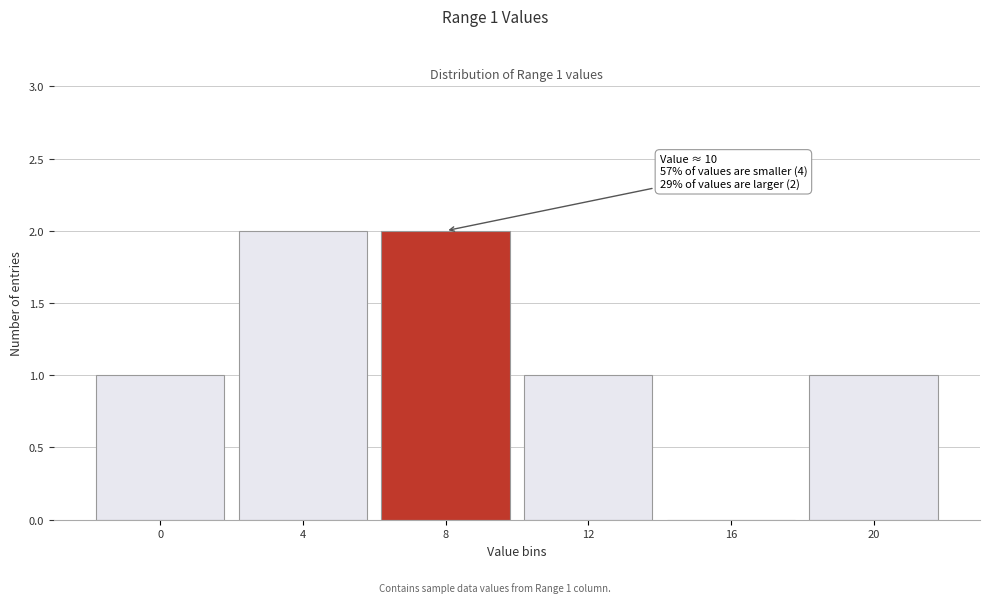

Reading left to right, transcribe all the data shown in this chart.

0=1	4=2	8=2	12=1	16=0	20=1